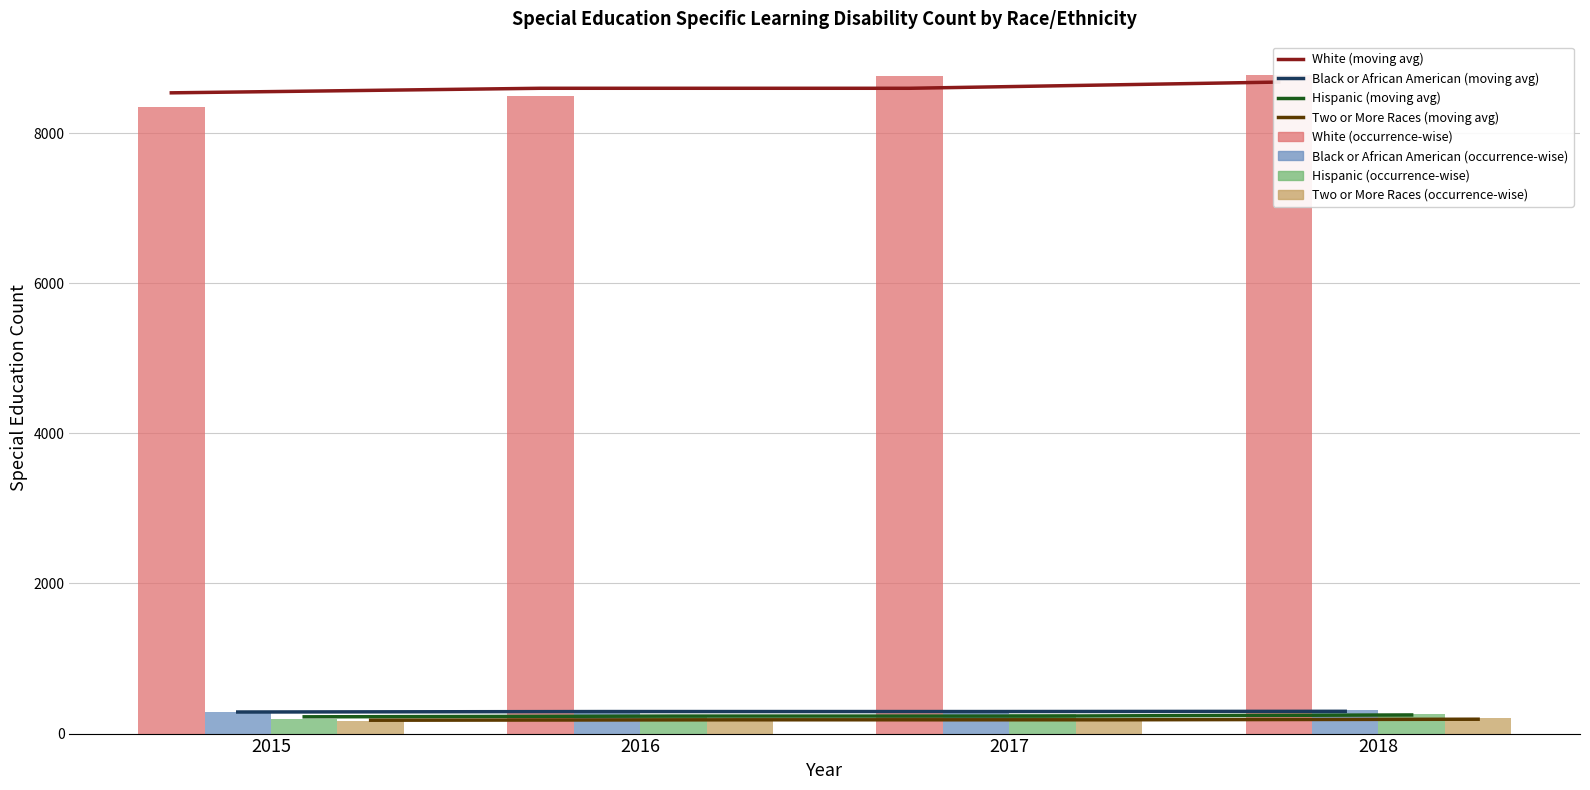

Between 2015 and 2018, which series saw the biggest shift?

White (occurrence-wise)